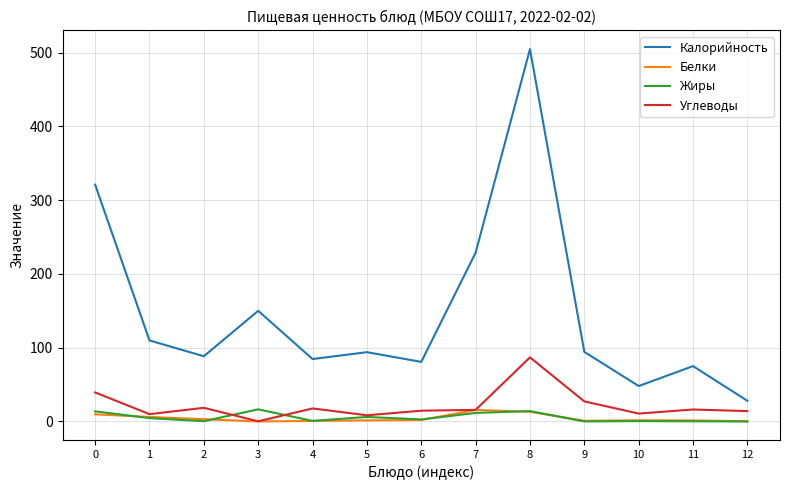

Is it true that Жиры equals 0.4 at 2?

True